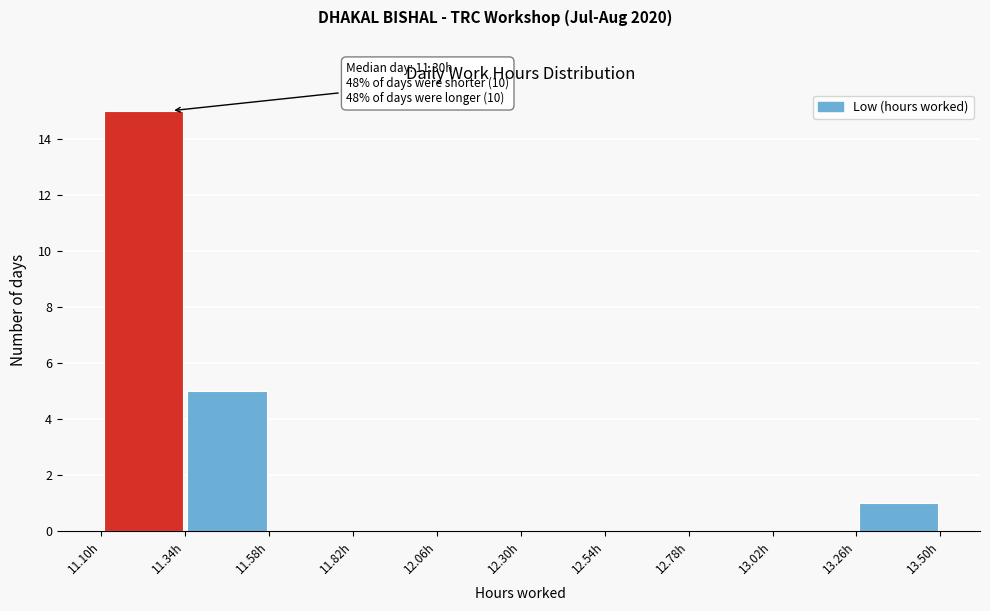

Which range on the x-axis has the tallest bar?

11.10 to 11.34